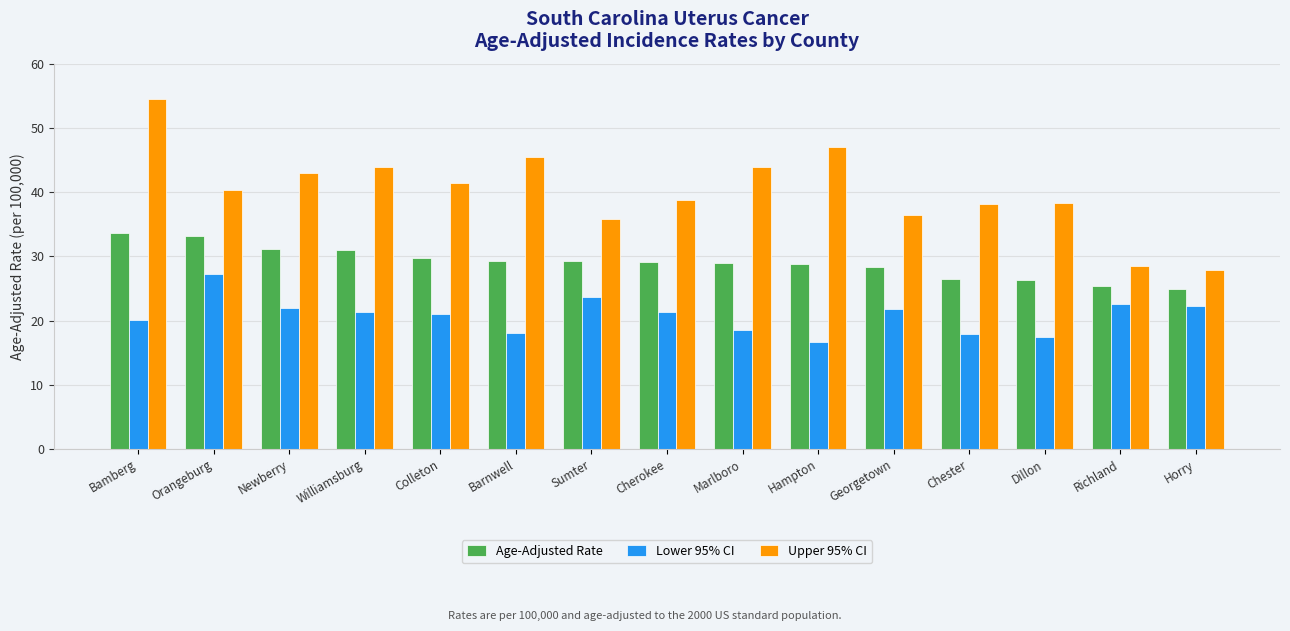

What is the difference between the maximum and minimum values in the Age-Adjusted Rate series?

8.7